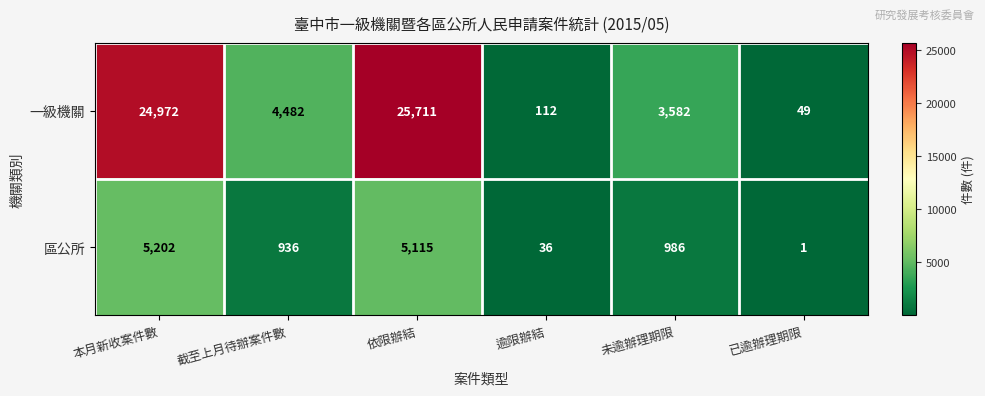

How many data points in 一級機關 are less than 4482?

3